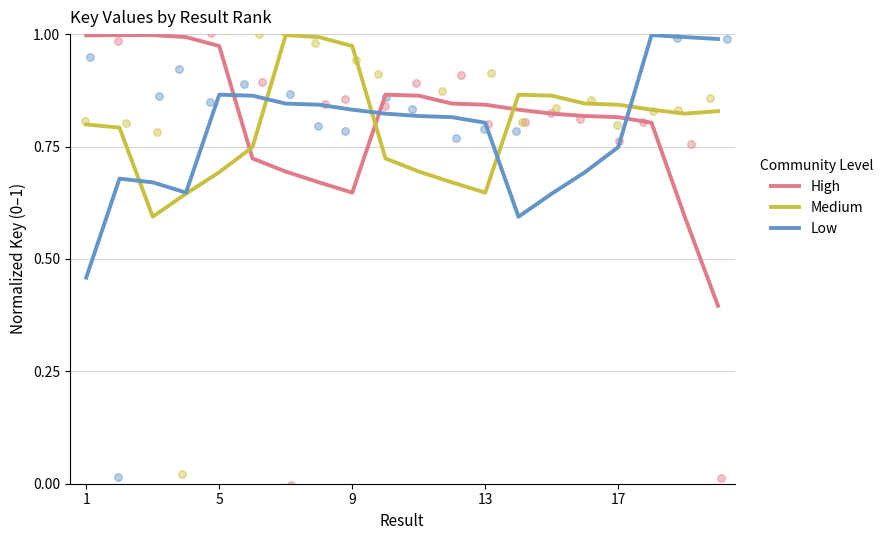

What are all the series names shown in the legend?

High, Medium, Low